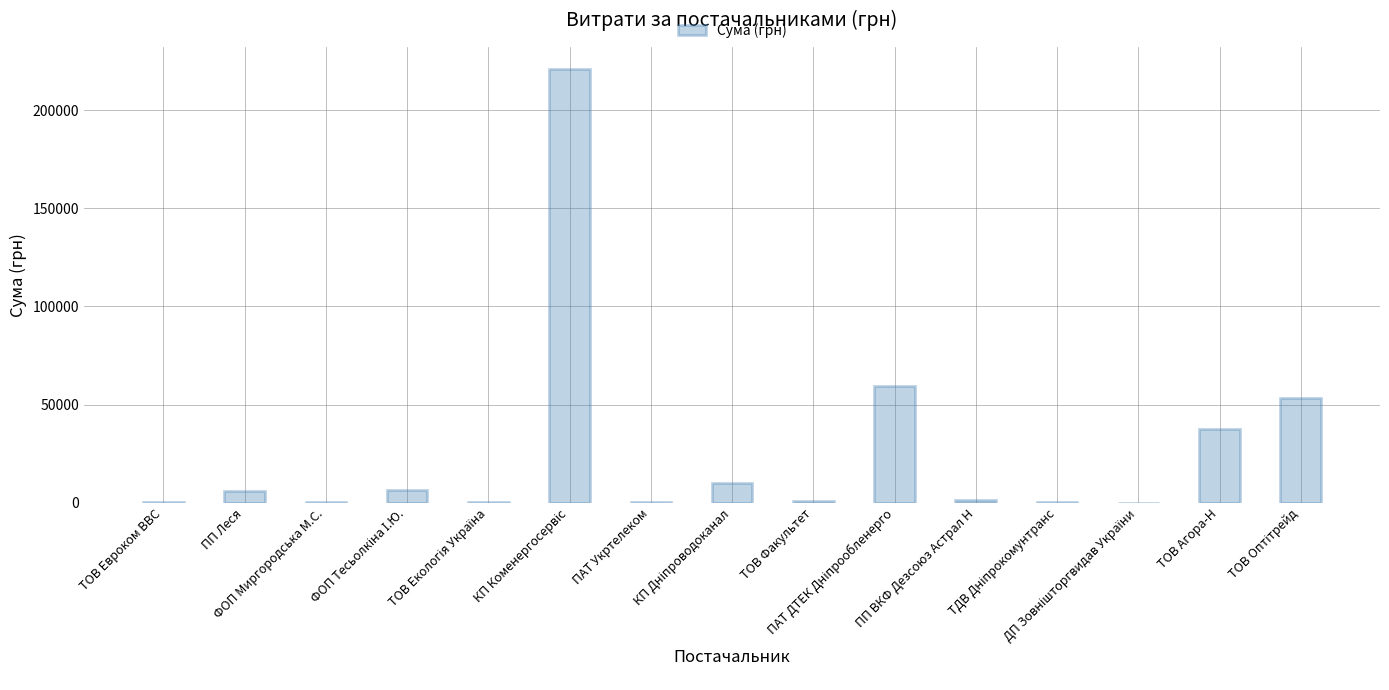

Does the chart contain stacked bars?

No